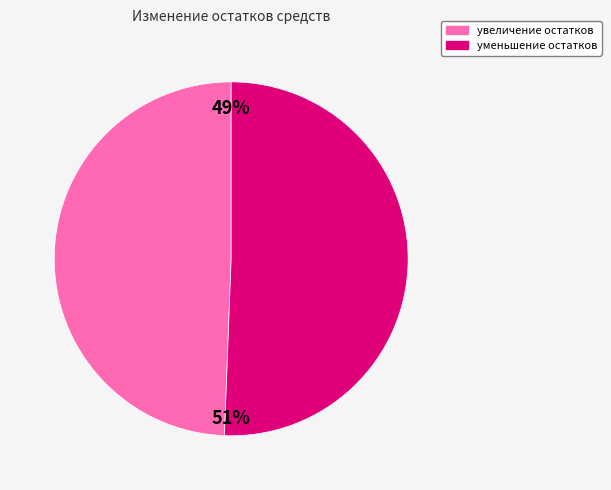

To the nearest percent, what is the average slice percentage?

50%